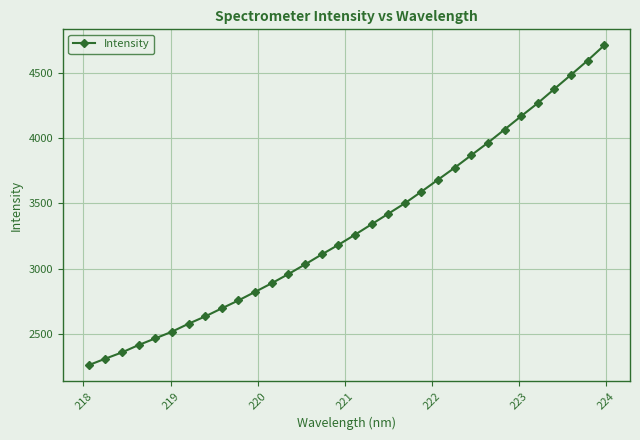

What is the value of the 6th point from the left?

2520.3